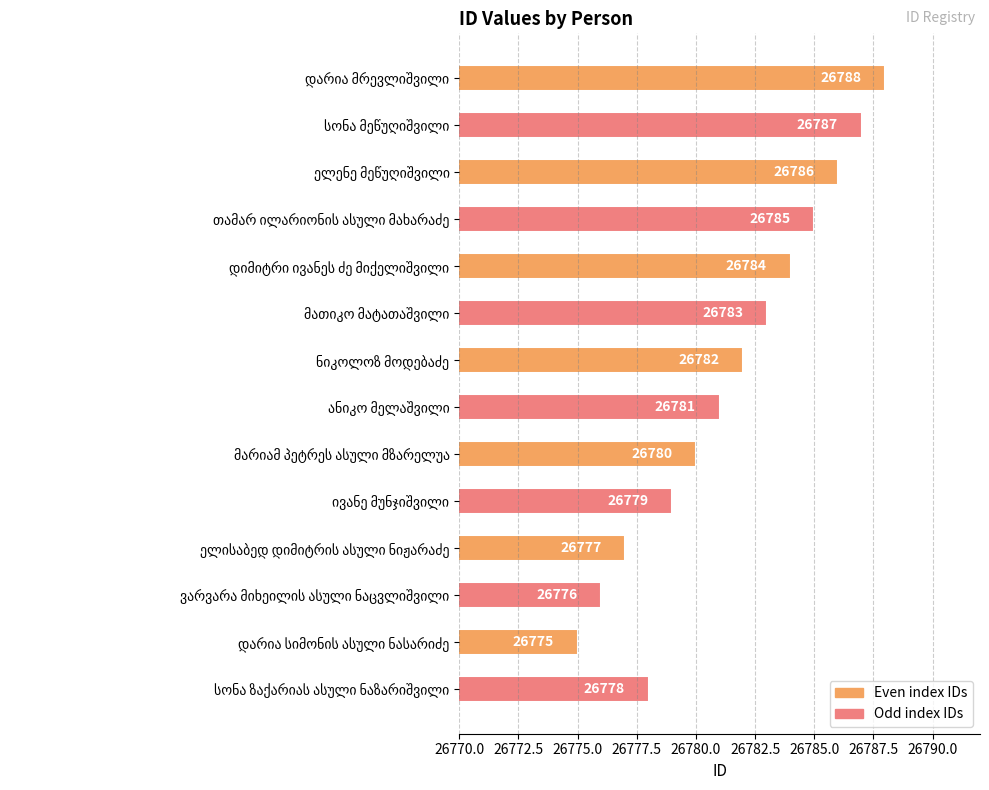

What is the sum of all values?

374941